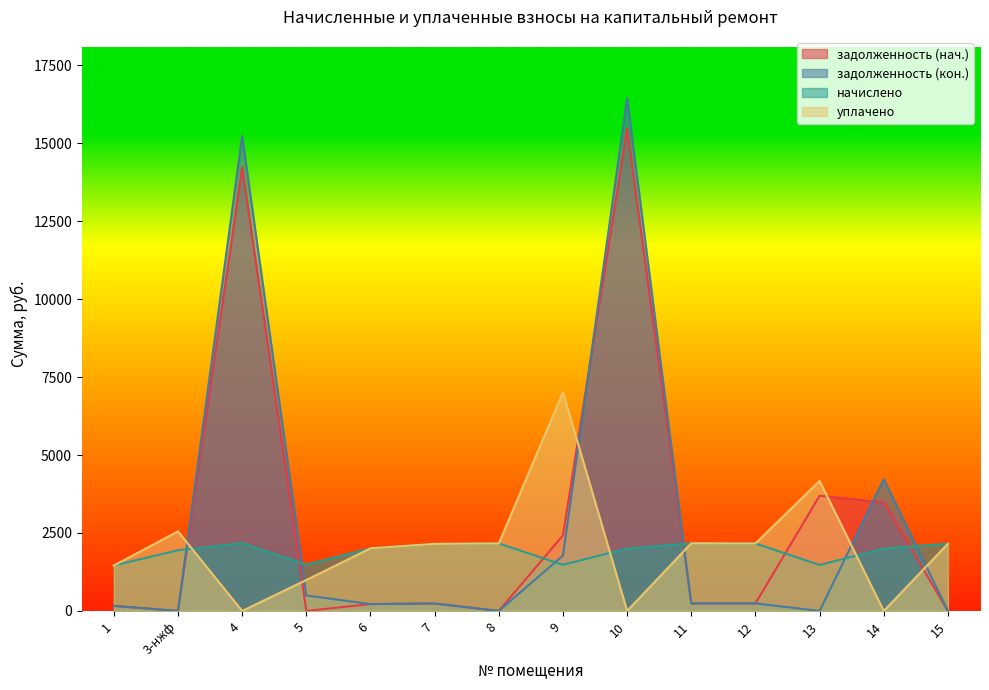

What is the difference between the задолженность (кон.) values at 12 and 15?

240.5